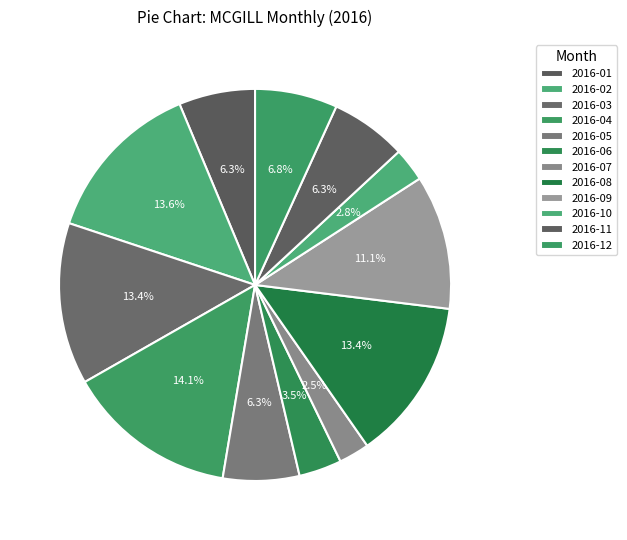

How many slices are in this pie chart?

12